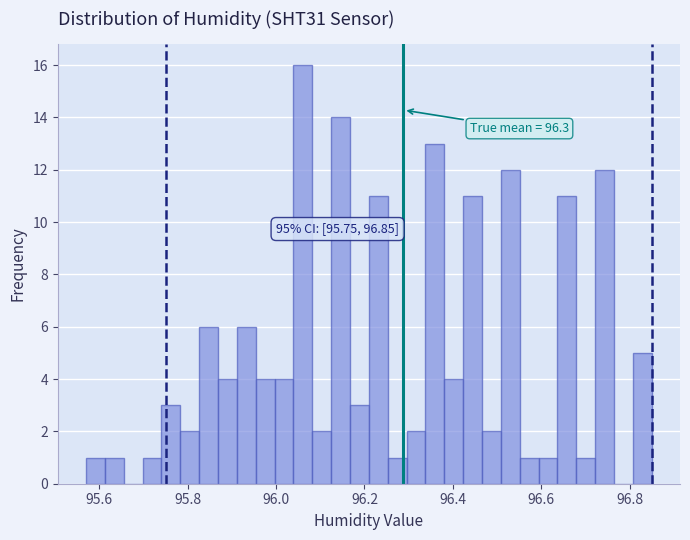

Read against the x-axis, roughly where is the centre of the tallest bar?

96.06